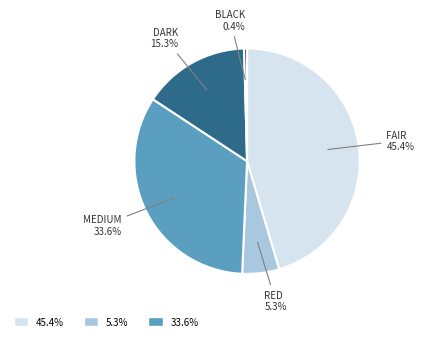

Is there any slice that represents more than half of the pie?

No